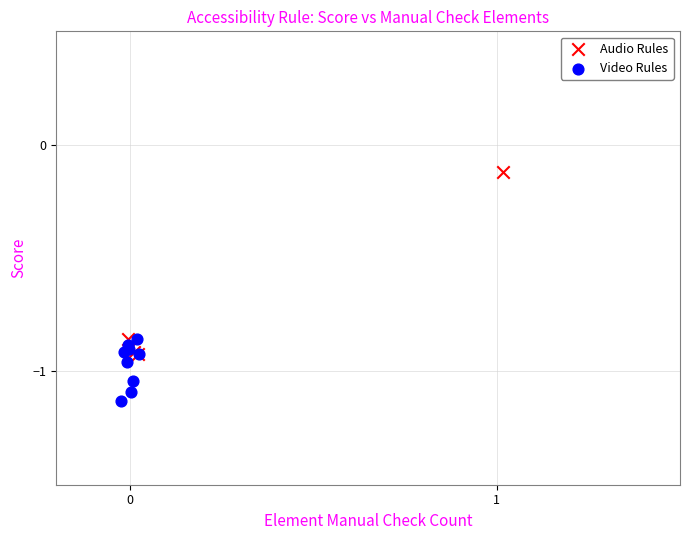

Which series reaches the maximum Y coordinate?

Audio Rules